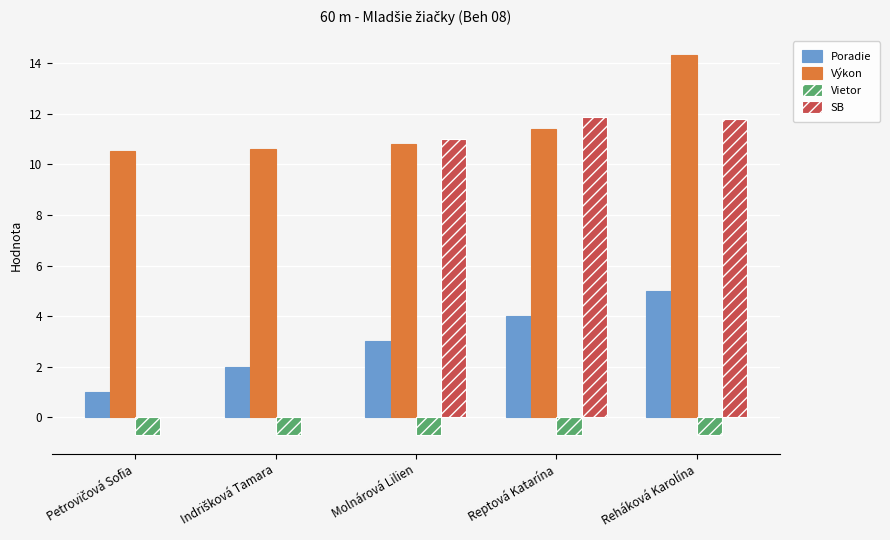

What is the greatest value displayed?

14.3